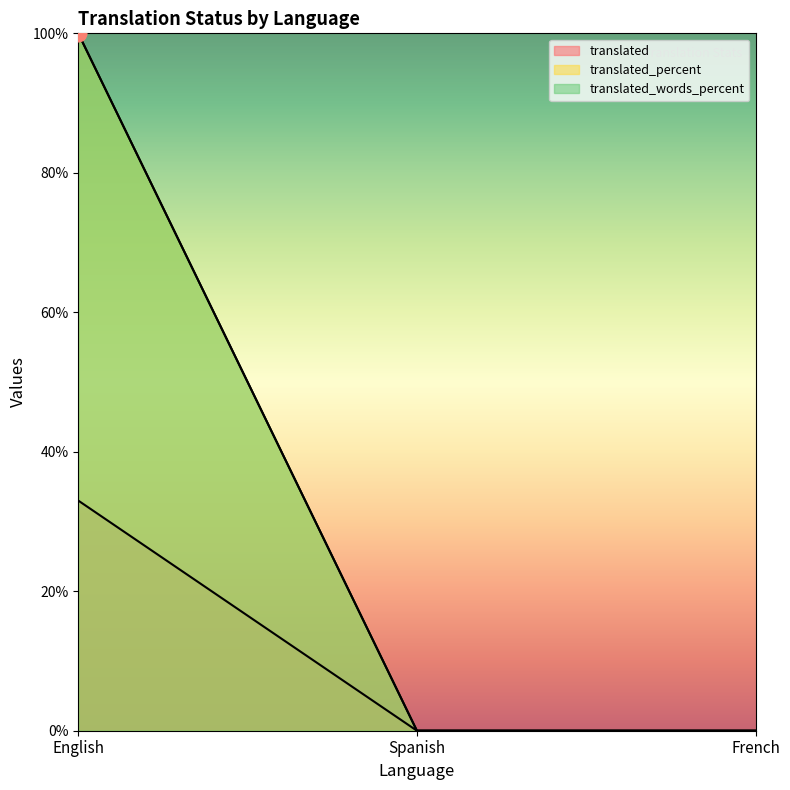

Reading left to right, extract all data points from this chart.

translated: 33	0	0
translated_percent: 100	0	0
translated_words_percent: 100	0	0